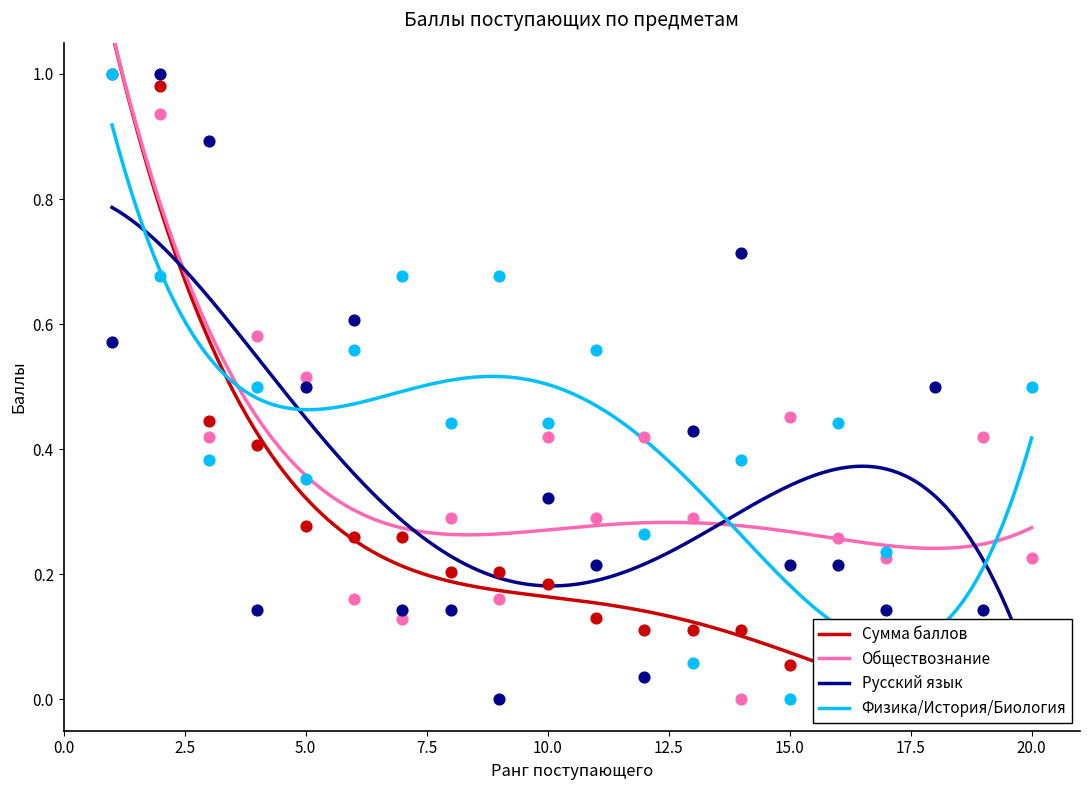

At which category is the sum across all series the highest?

2